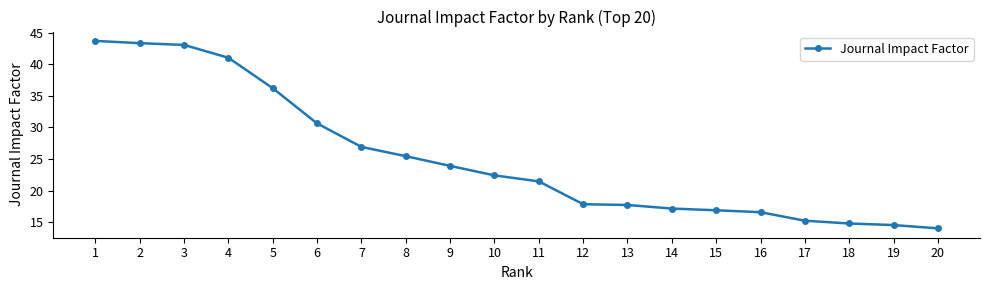

Where does the data first go above 22?

1